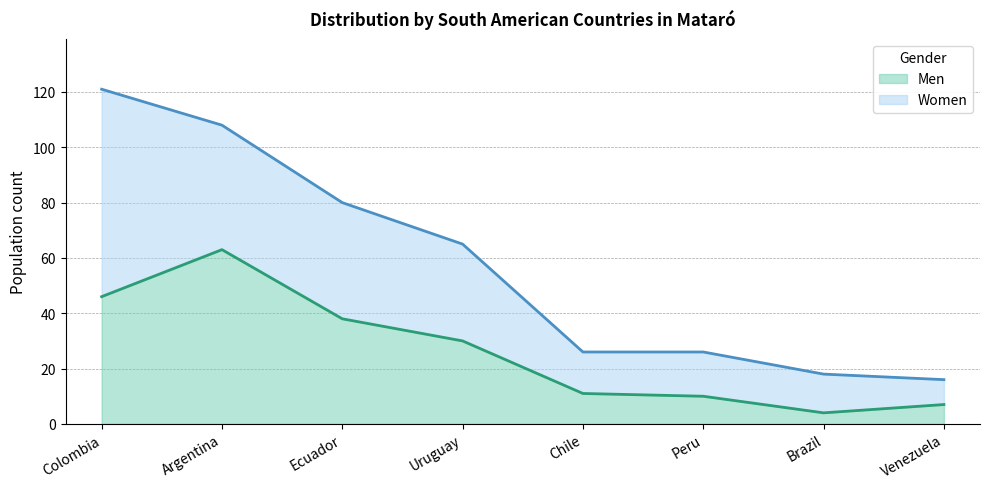

How many values exceed 30?

3